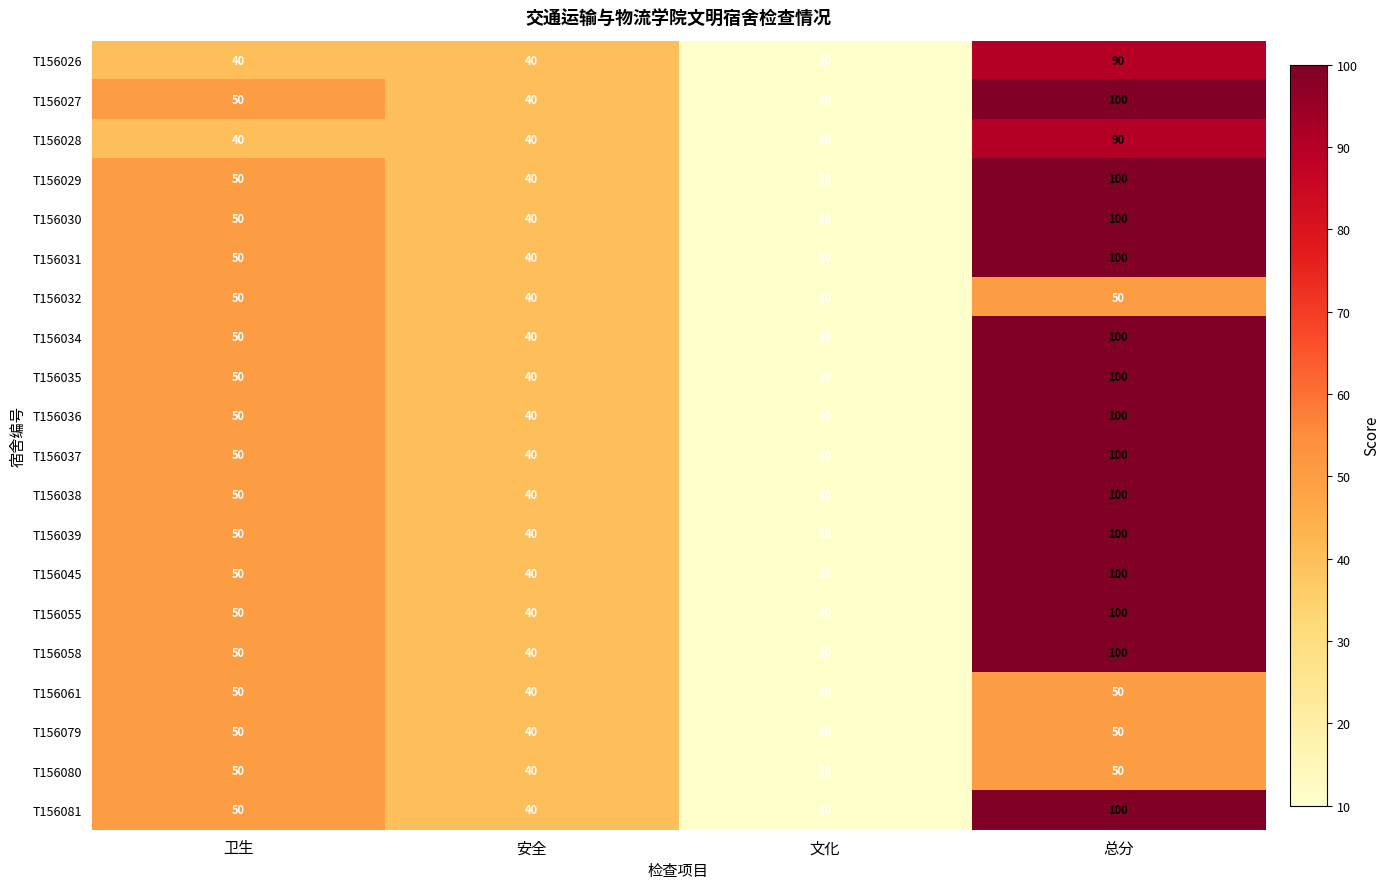

The value of T156029 at 总分 is 63. True or false?

False